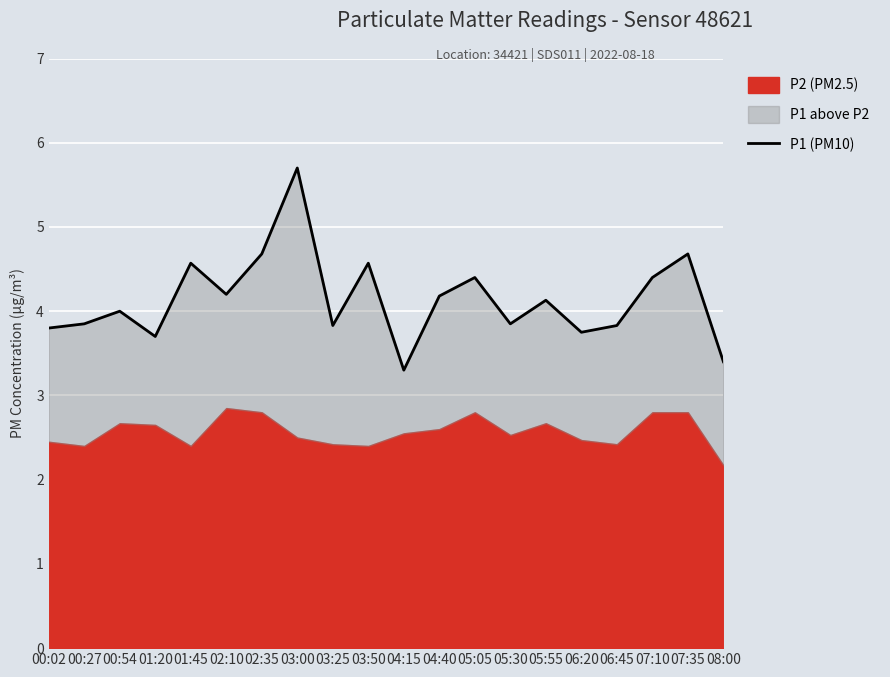

What is the change in value from 00:54 to 06:20?

-0.2